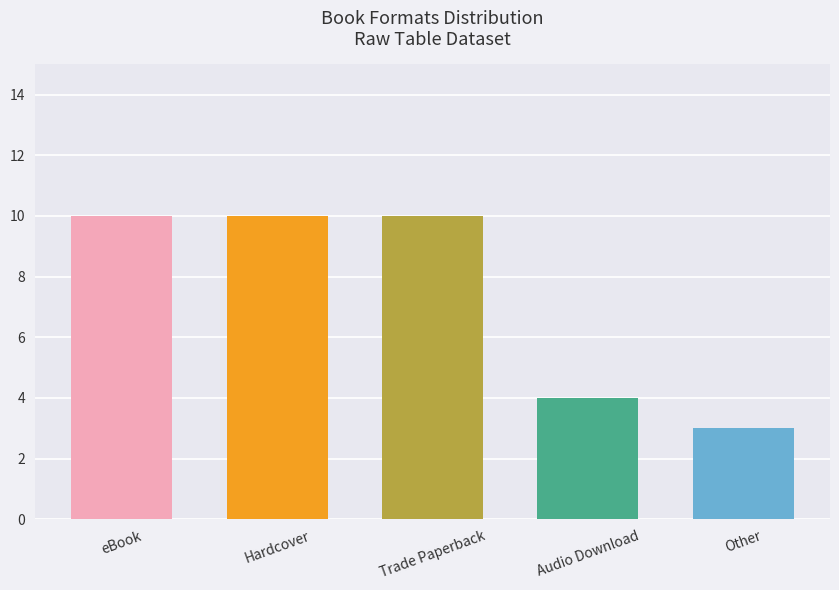

What is the value of the 1st bar from the left?

10